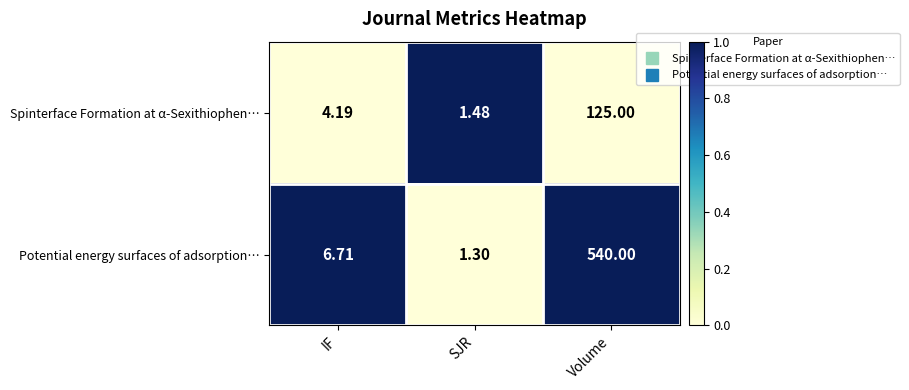

List the series in order of their overall mean, lowest first.

Spinterface Formation at α-Sexithiophen…, Potential energy surfaces of adsorption…